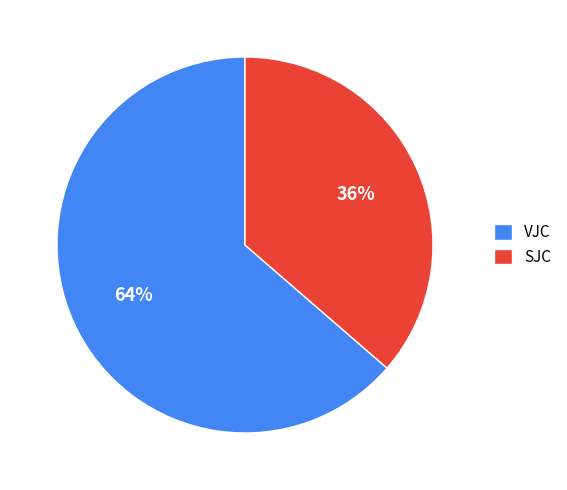

Which has a higher value, VJC or SJC?

VJC